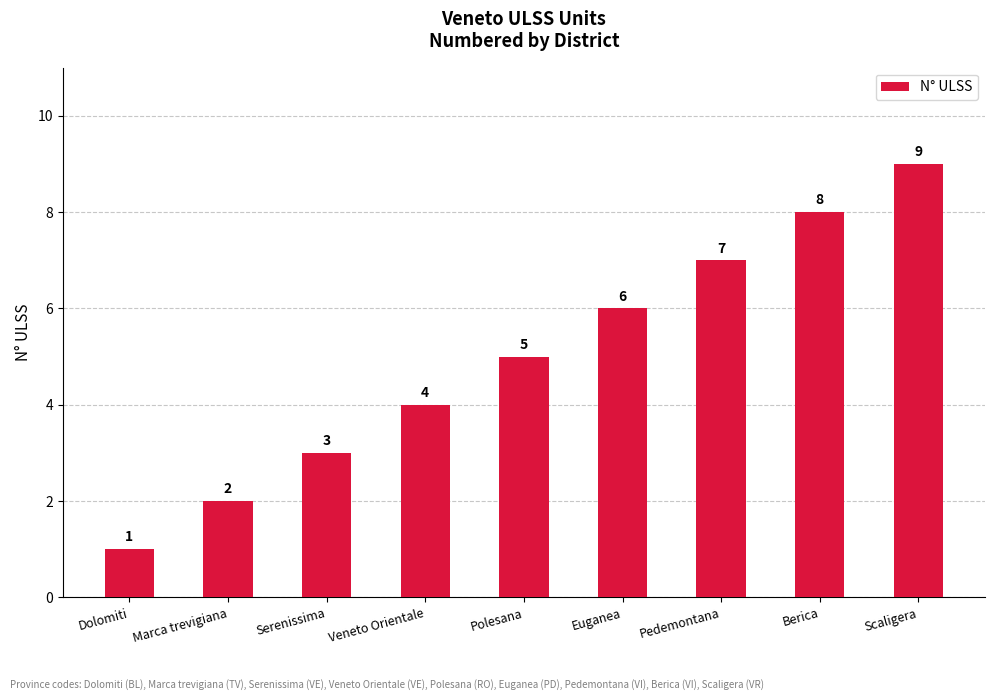

What is the change in value from Euganea to Berica?

+2